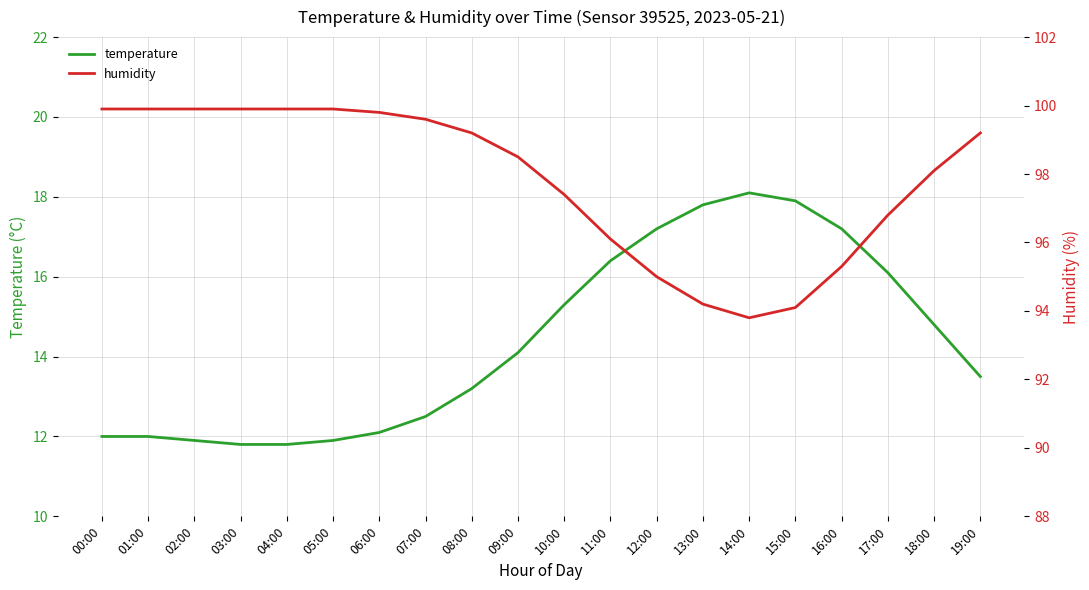

What is the smallest value displayed?

11.8